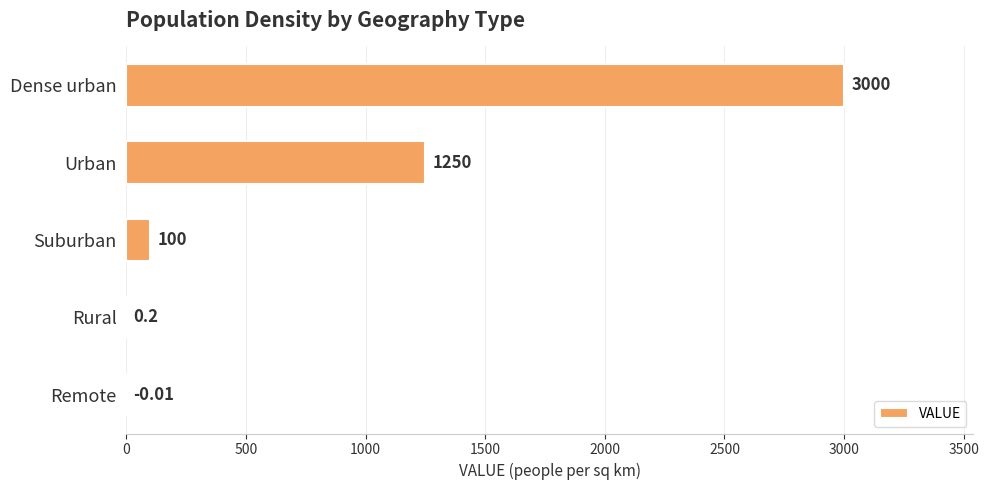

At which label is the value closest to 1500?

Urban